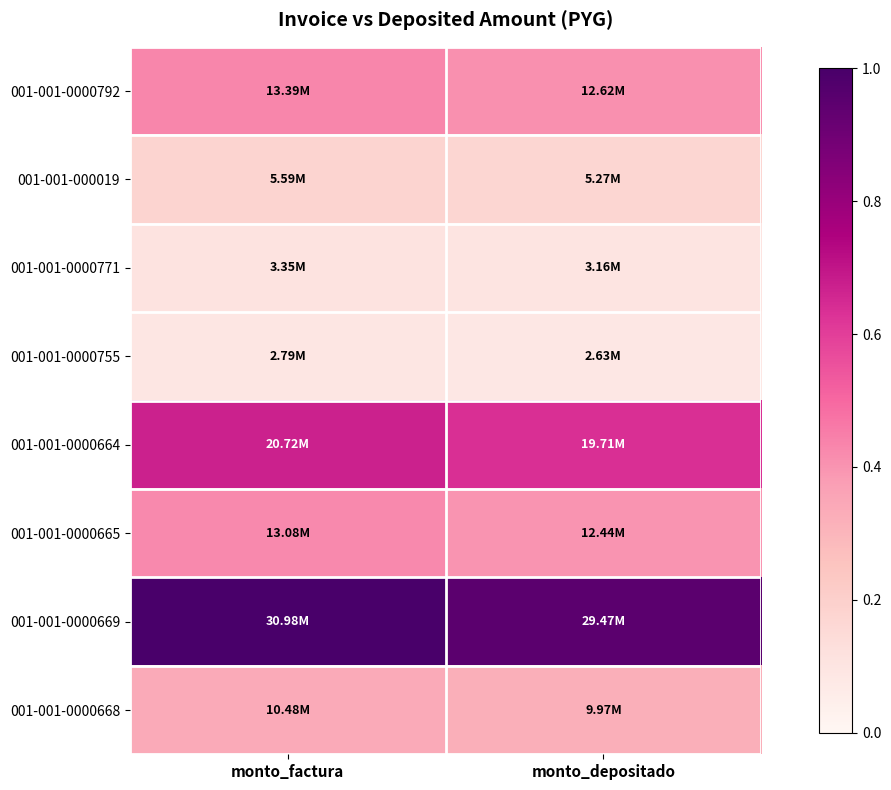

Which has a higher value, monto_depositado or monto_factura?

monto_factura